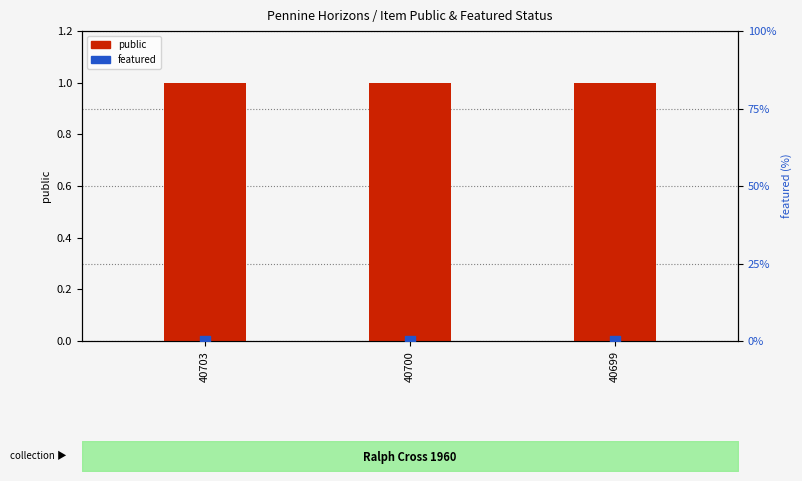

At how many categories does at least one series exceed 0?

3